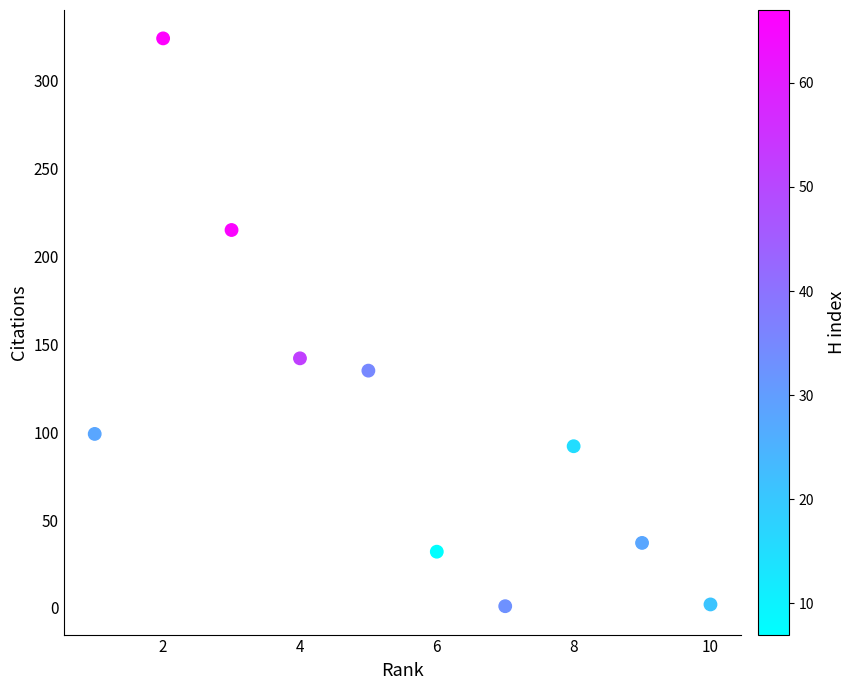

What is the average X value?

6